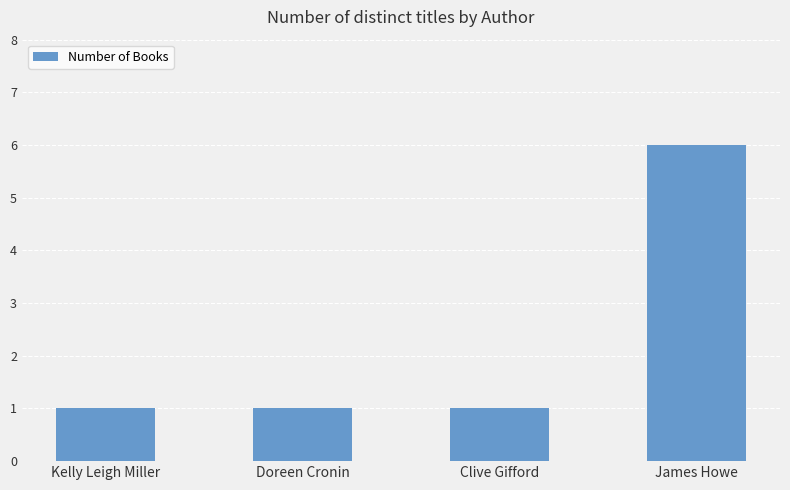

Reading left to right, extract all data points from this chart.

1	1	1	6